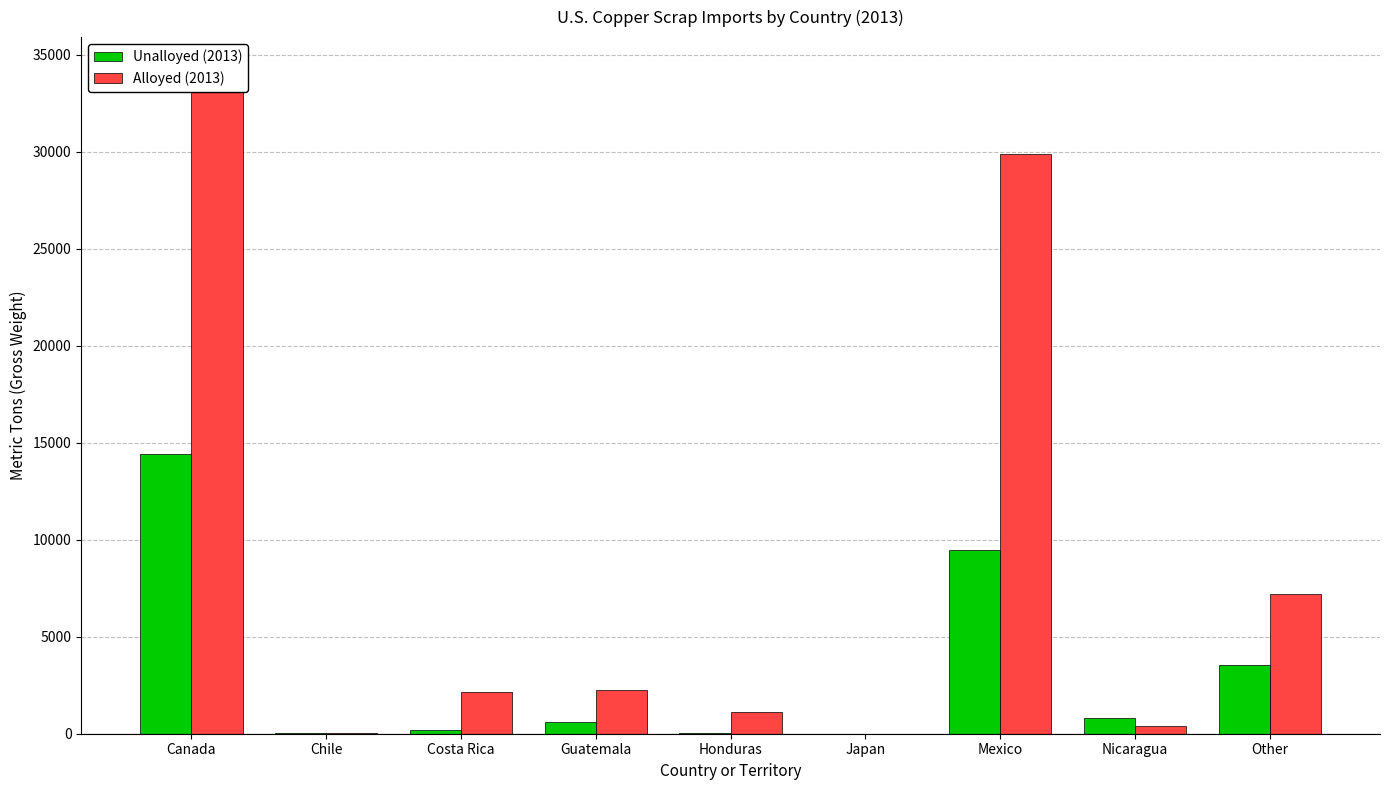

Which series has the largest total across all categories?

Alloyed (2013)